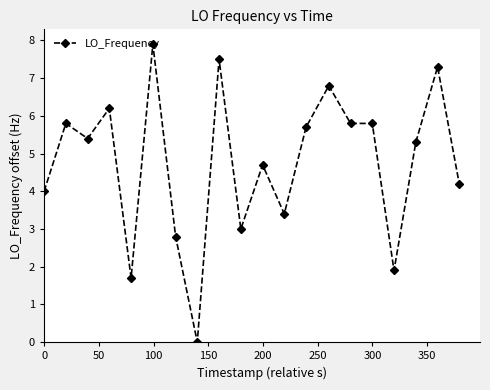

What is the greatest value displayed?

7.9